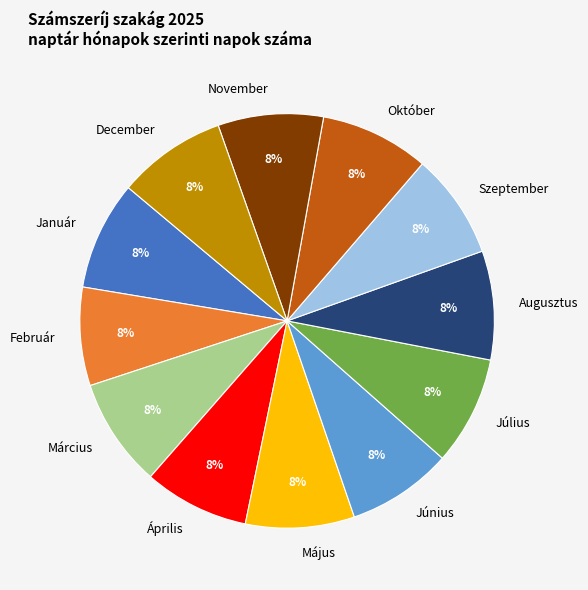

True or false: Június accounts for 8% of the total.

True